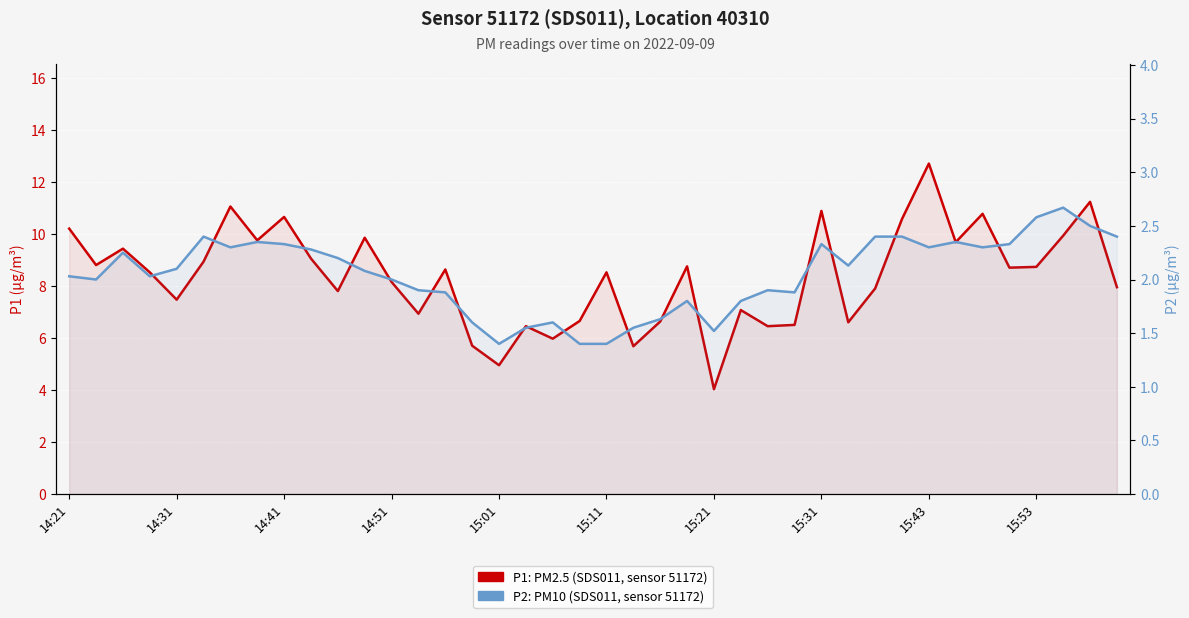

Reading left to right, transcribe all the data shown in this chart.

P1: PM2.5 (SDS011, sensor 51172): 10.2	8.8	9.4	8.5	7.5	8.9	11.1	9.8	10.7	9.1	7.8	9.8	8.2	6.9	8.6	5.7	5.0	6.5	6.0	6.7	8.5	5.7	6.6	8.8	4.0	7.1	6.5	6.5	10.9	6.6	7.9	10.6	12.7	9.7	10.8	8.7	8.7	9.9	11.2	8.0
P2: PM10 (SDS011, sensor 51172): 2.0	2.0	2.2	2.0	2.1	2.4	2.3	2.4	2.3	2.3	2.2	2.1	2.0	1.9	1.9	1.6	1.4	1.6	1.6	1.4	1.4	1.6	1.6	1.8	1.5	1.8	1.9	1.9	2.3	2.1	2.4	2.4	2.3	2.4	2.3	2.3	2.6	2.7	2.5	2.4